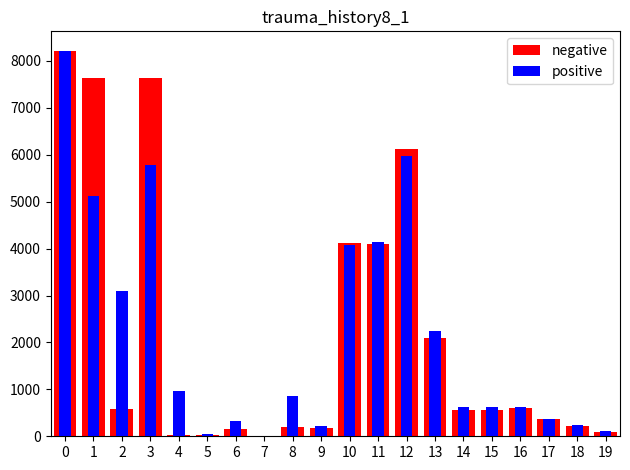

How many data points in negative are above 567?

9